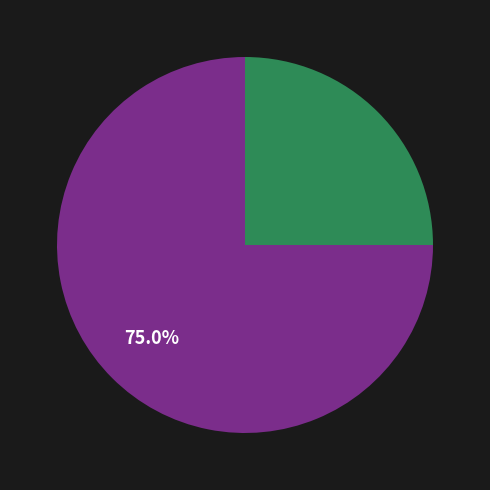

Is there any slice that represents more than half of the pie?

Yes